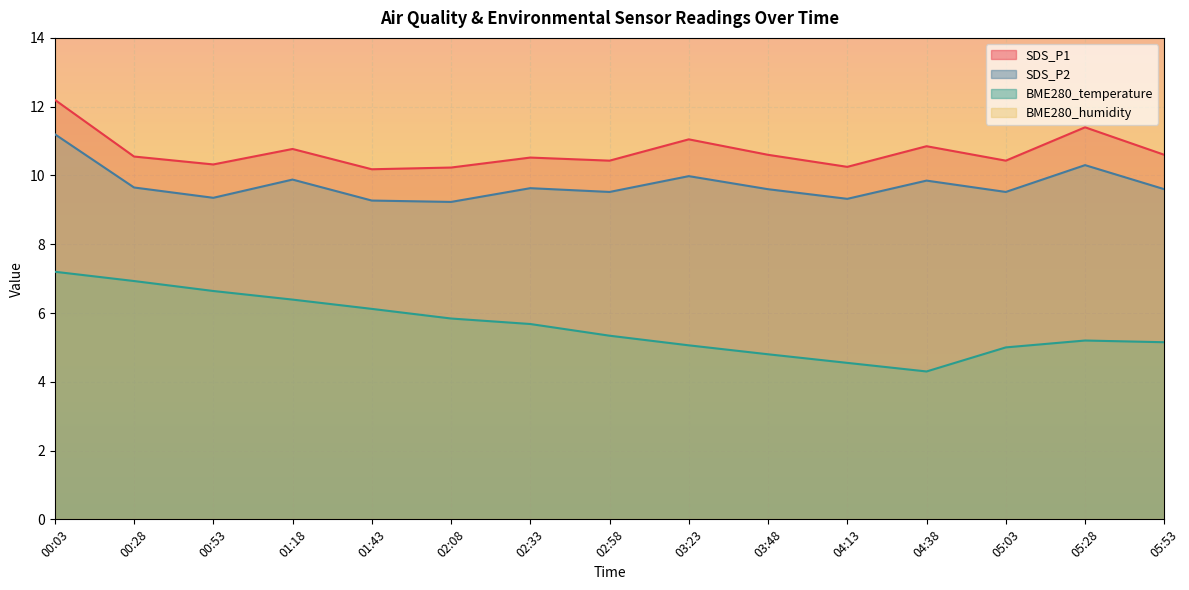

How many lines are shown in the chart?

3